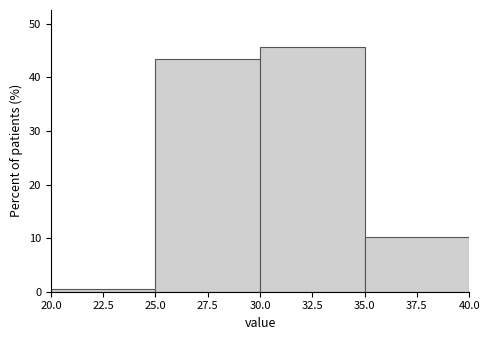

Reading left to right, transcribe this chart: for each bar, give the range it covers on the x-axis and its height. The values are not printed on the chart, so give them approximately, as read against the axis.

20.0 to 25.0: under 1
25.0 to 30.0: 43
30.0 to 35.0: 46
35.0 to 40.0: 10